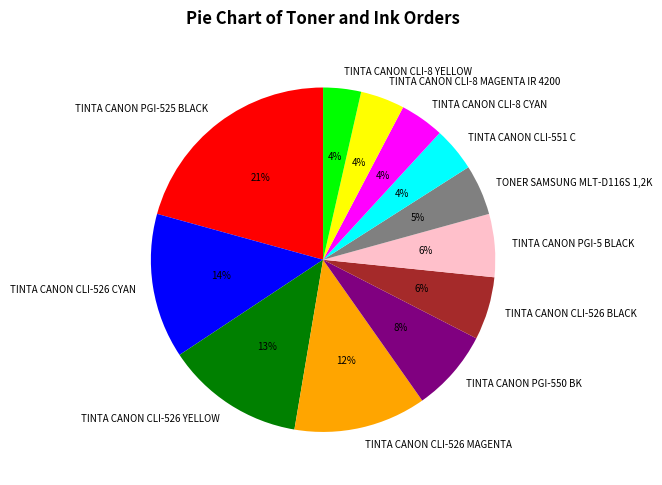

Is the sum of TINTA CANON PGI-525 BLACK and TONER SAMSUNG MLT-D116S 1,2K greater than half?

No